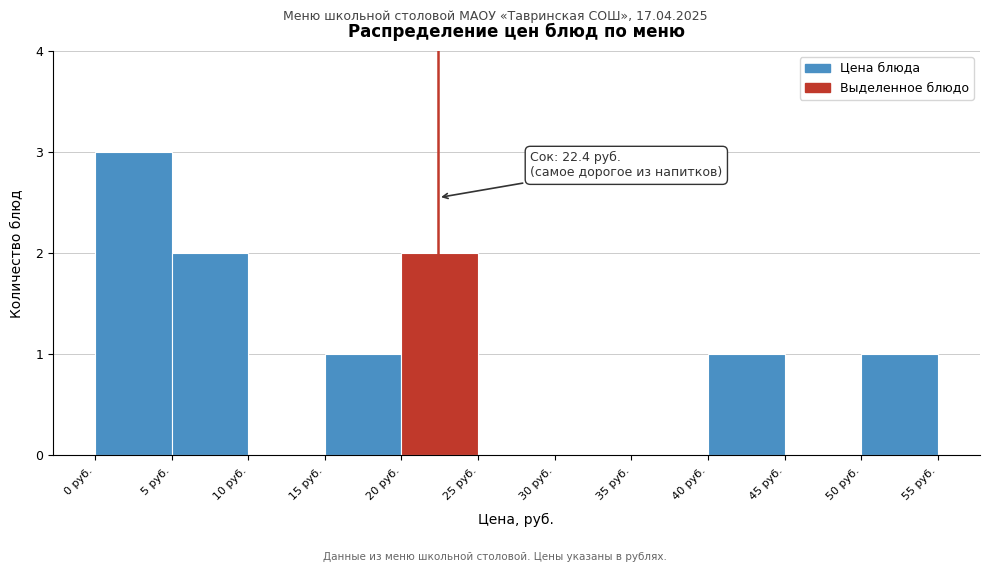

Over which range of the x-axis is the bar tallest?

0 to 5